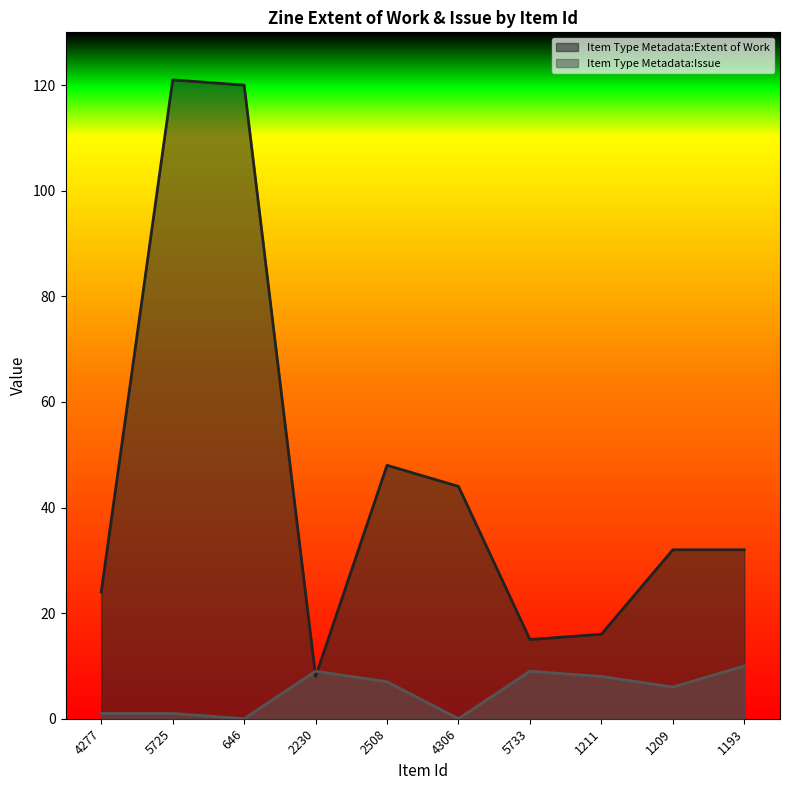

Reading right to left, what are all the values shown in this chart?

Item Type Metadata:Extent of Work: 32	32	16	15	44	48	8	120	121	24
Item Type Metadata:Issue: 10	6	8	9	0	7	9	0	1	1